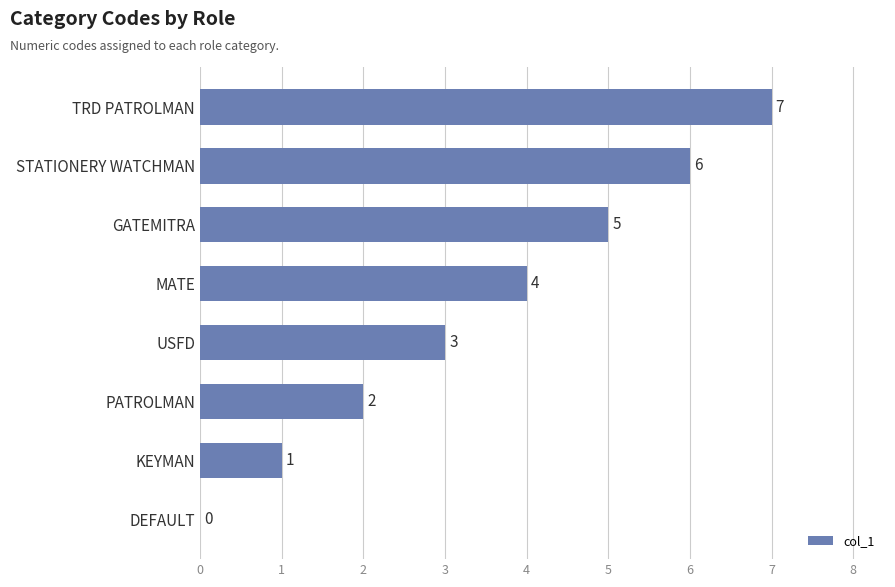

What is the average value?

4